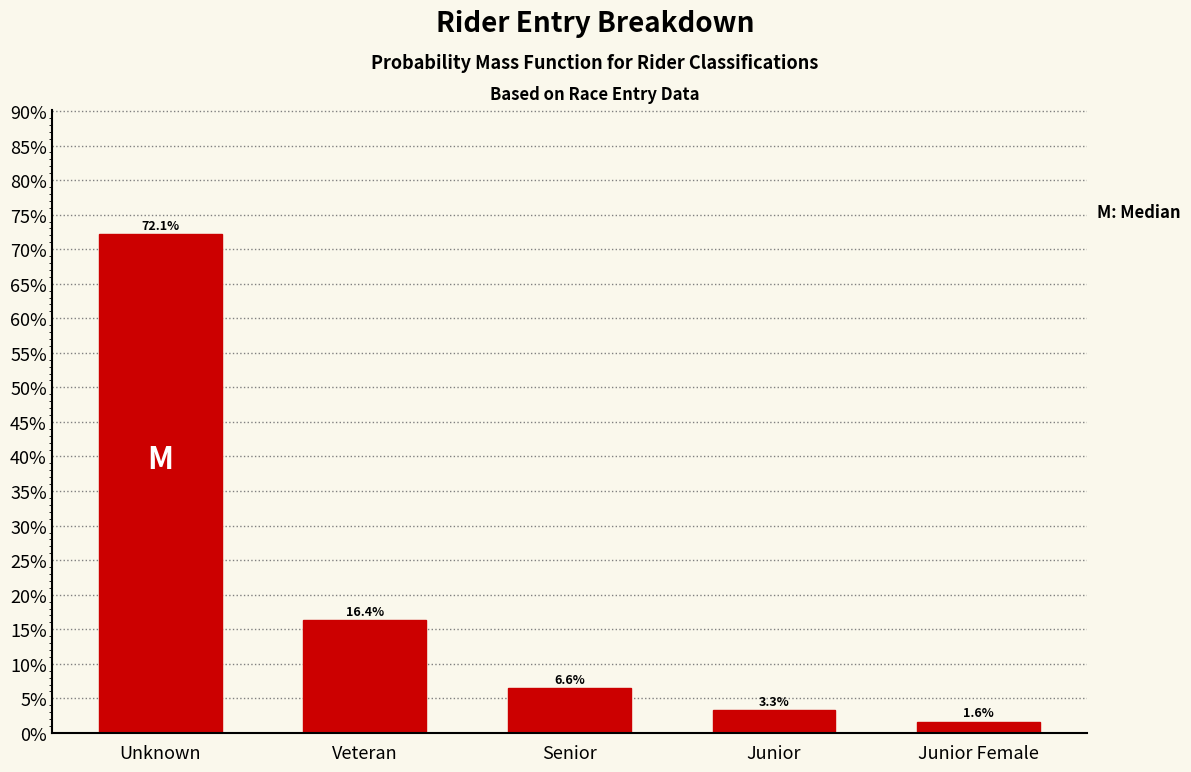

Reading right to left, list all the values displayed in this chart.

Junior Female=1.6	Junior=3.3	Senior=6.6	Veteran=16.4	Unknown=72.1